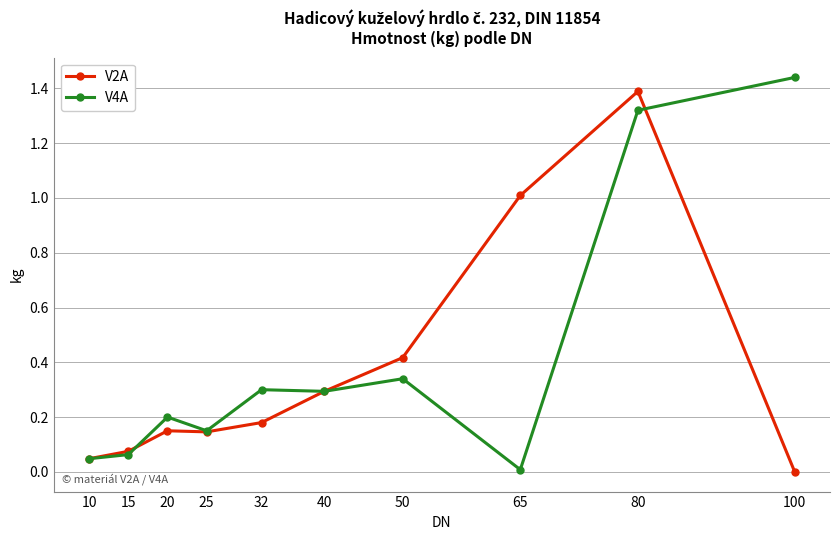

At which category does V4A reach its first local peak?

20